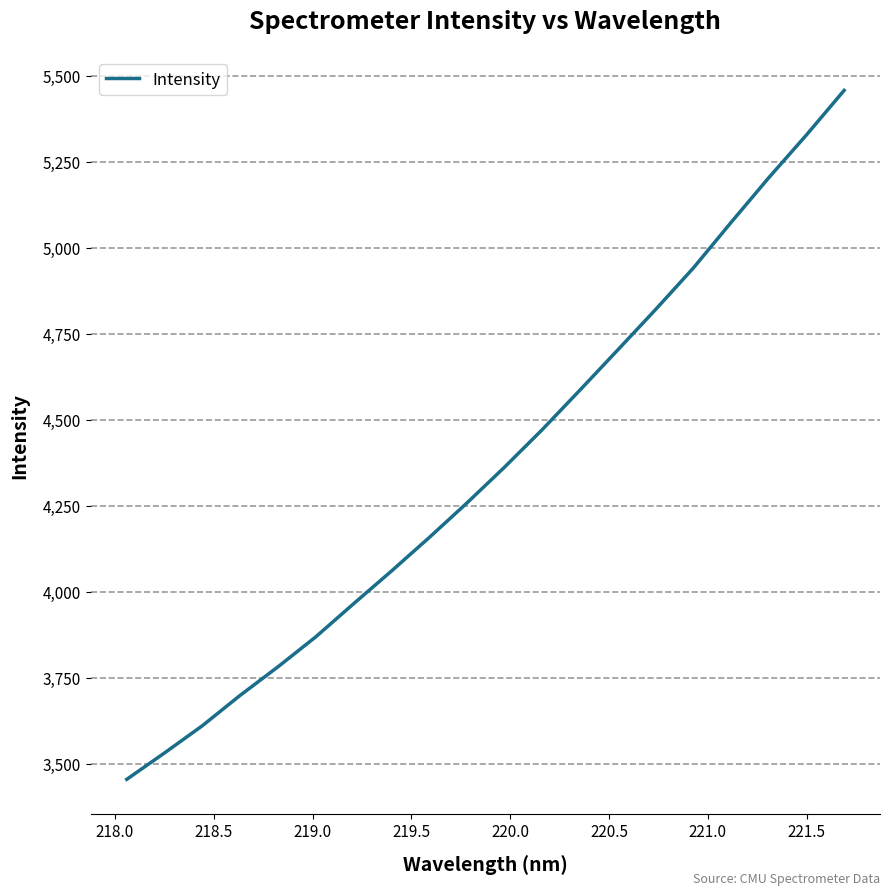

What is the smallest value displayed?

3454.0